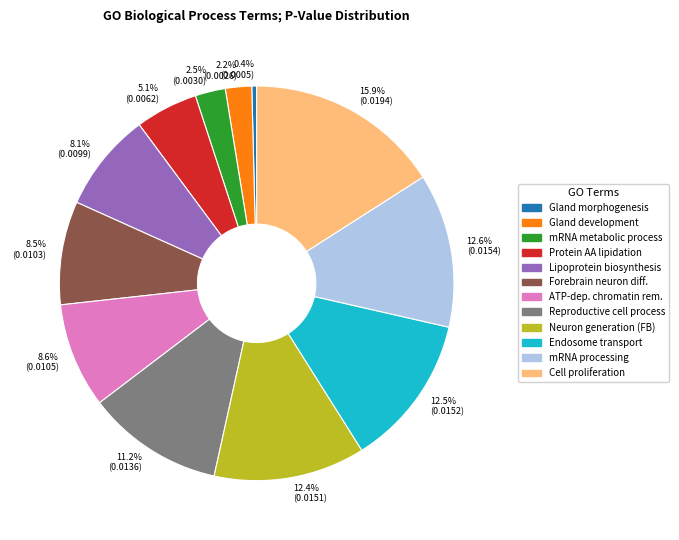

What percentage is NOT represented by ATP-dep. chromatin rem.?

91.4%